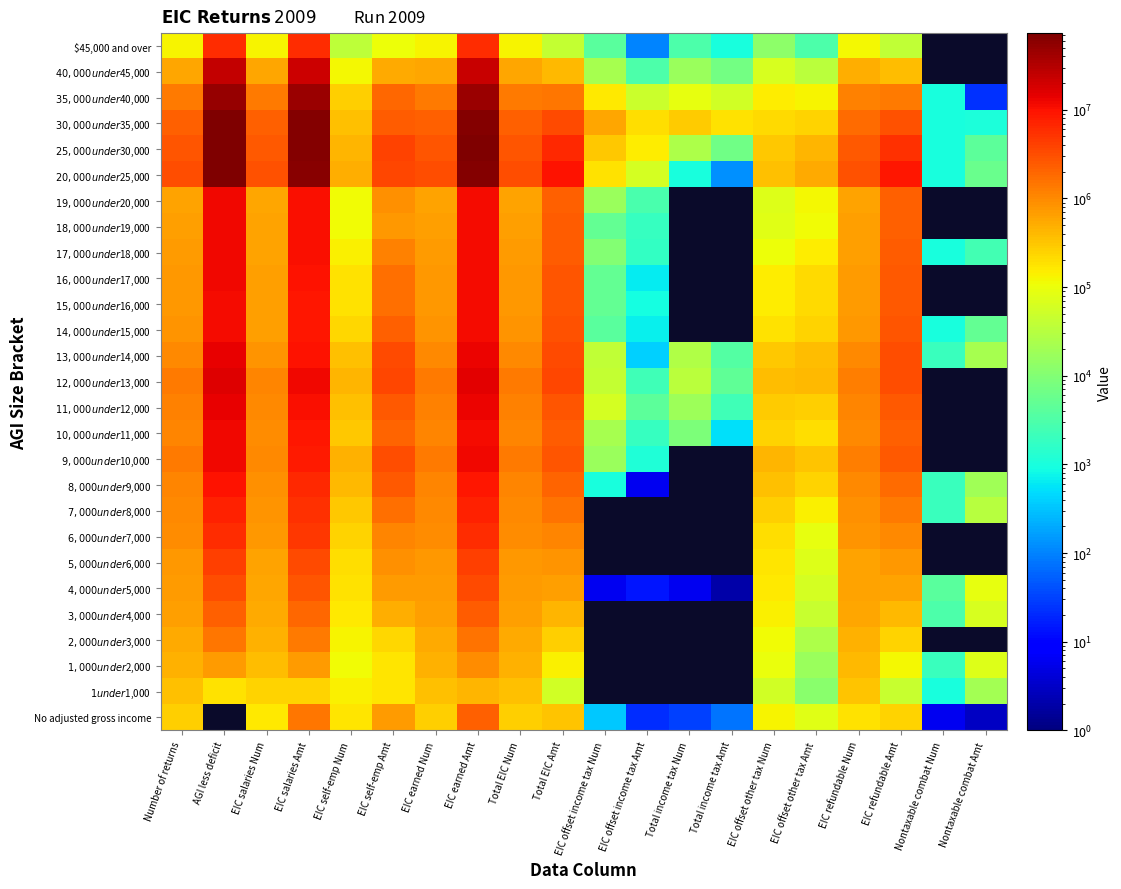

What is the difference between the $19,000 under $20,000 values at EIC self-emp Num and EIC offset income tax Amt?

111591.0